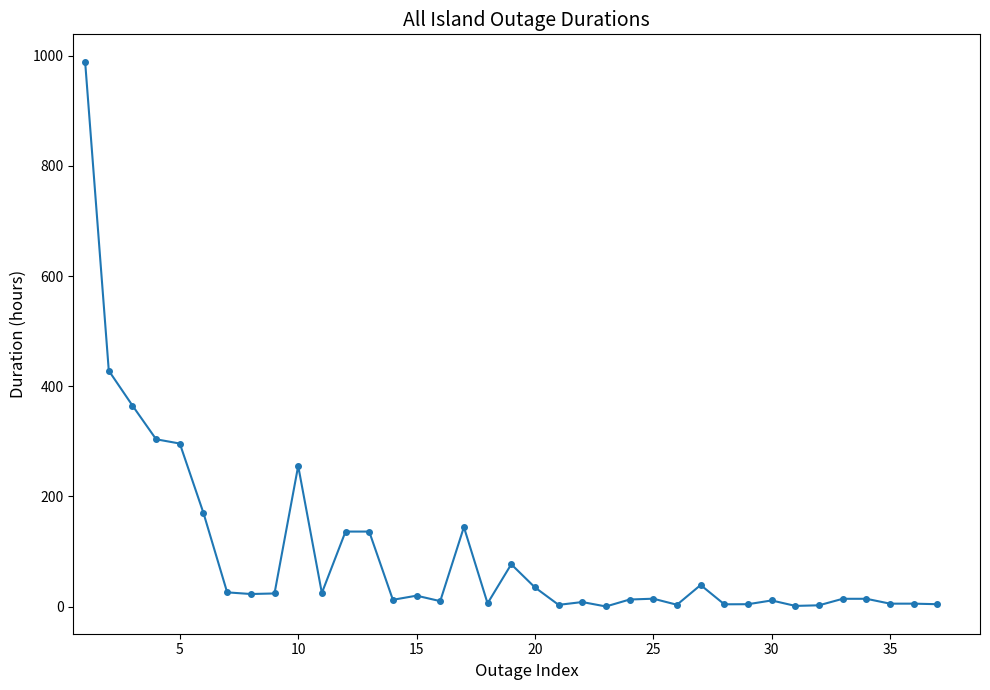

What is the greatest value displayed?

989.3